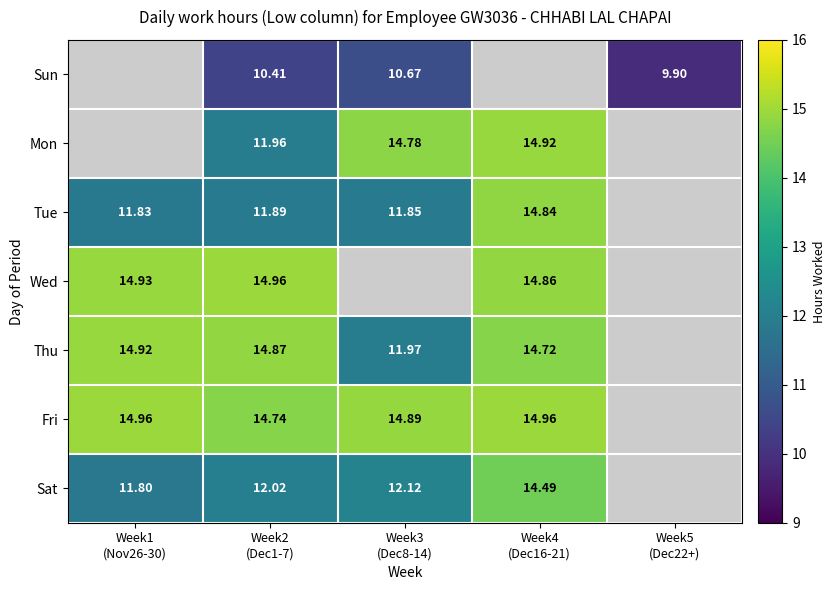

Between Week5
(Dec22+) and Week2
(Dec1-7), which is larger?

Week2
(Dec1-7)